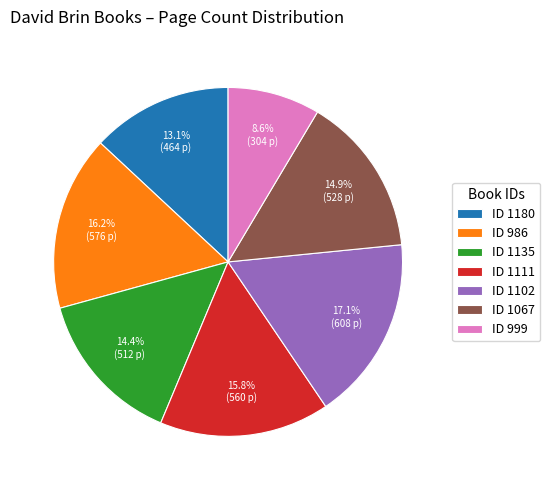

Is ID 999 the majority of the pie?

No